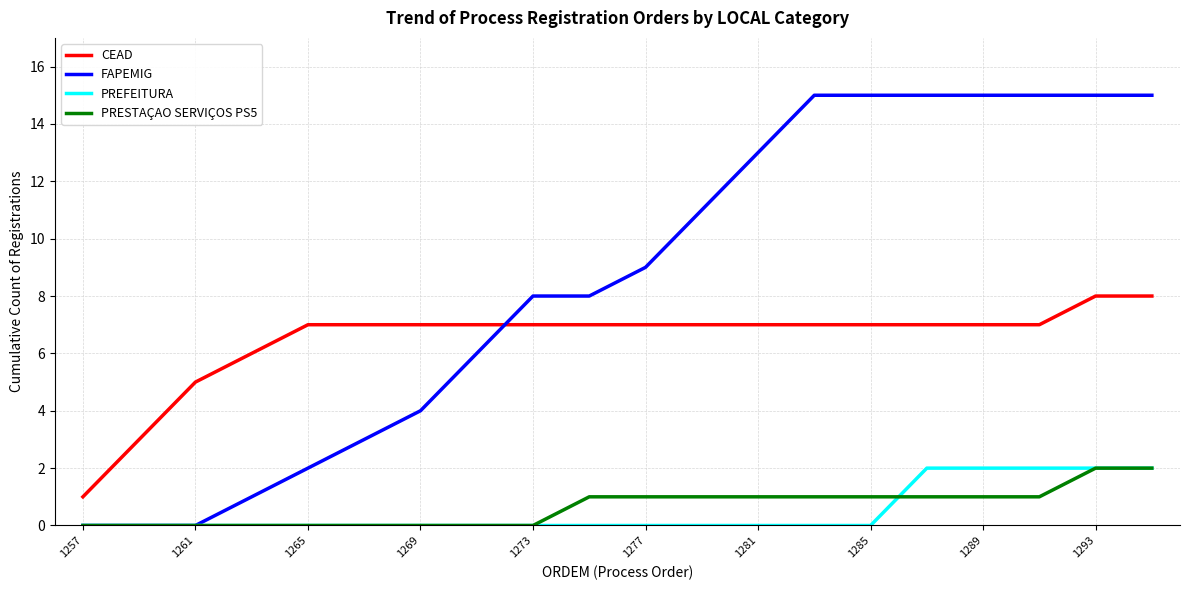

At how many categories does at least one series exceed 10?

9